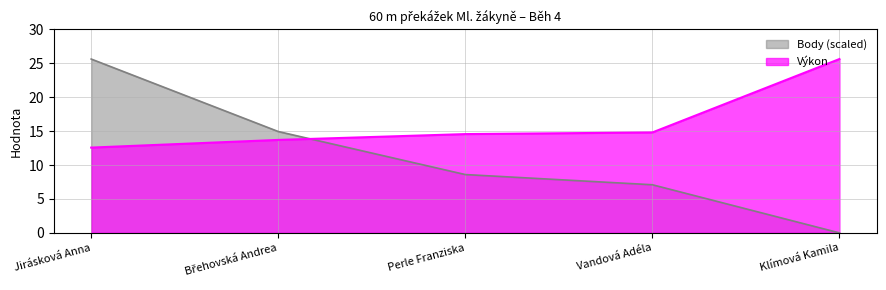

Count the number of categories in the chart.

5